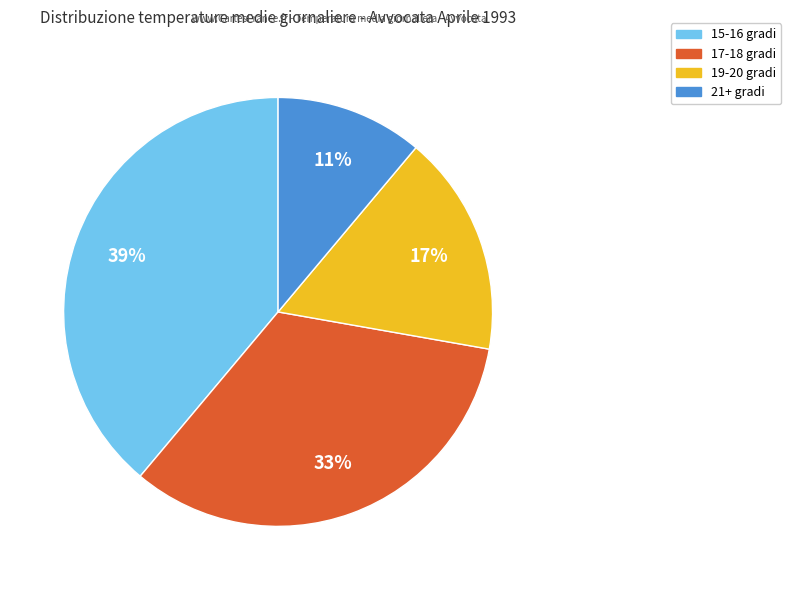

Does any single category account for the majority?

No